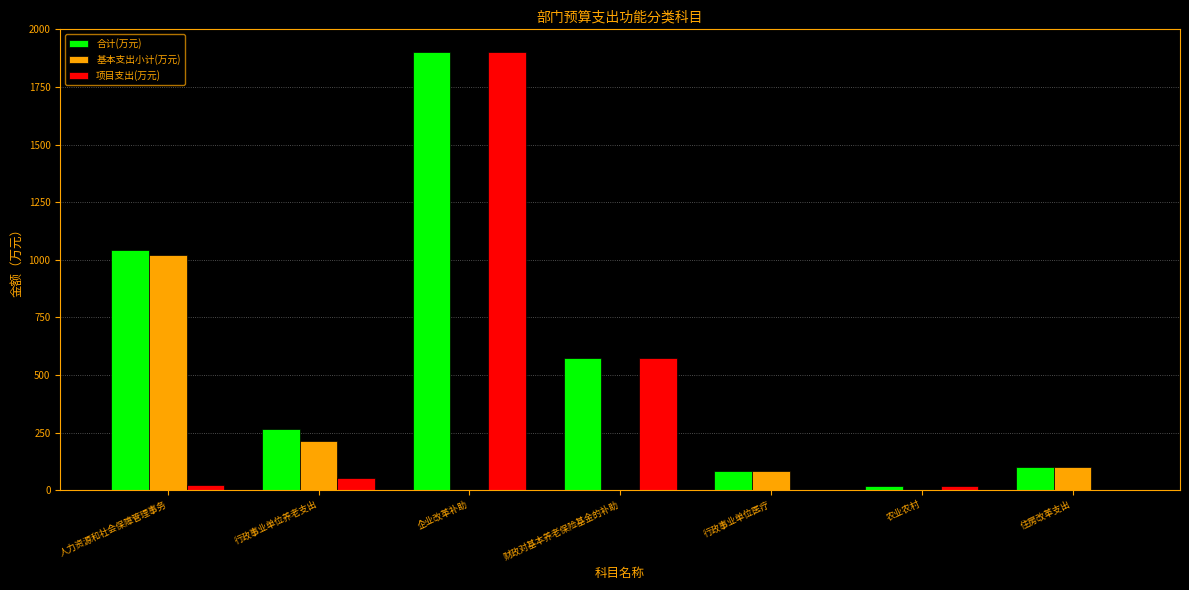

The value of 项目支出(万元) at 行政事业单位养老支出 is 52.8. True or false?

True